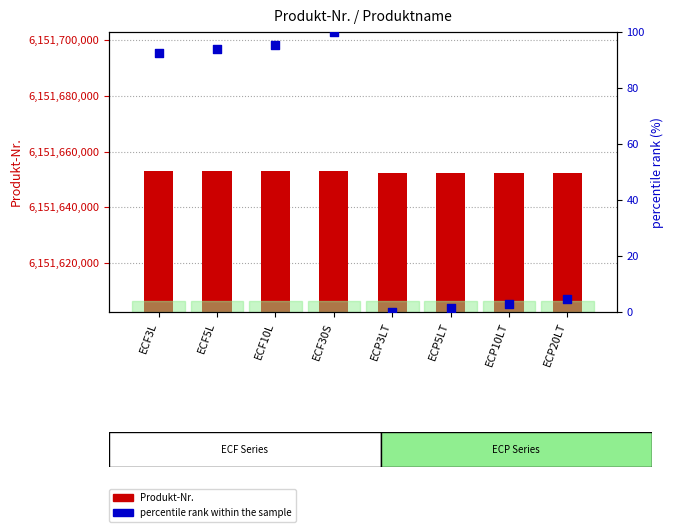

What is the total value across all series at ECF30S?

6151653070.0